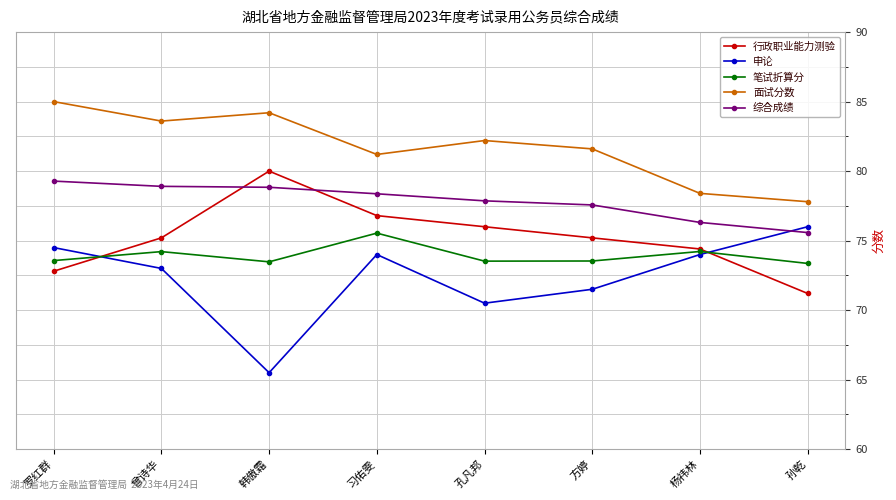

What is the total value across all series at 孔凡邦?

380.1